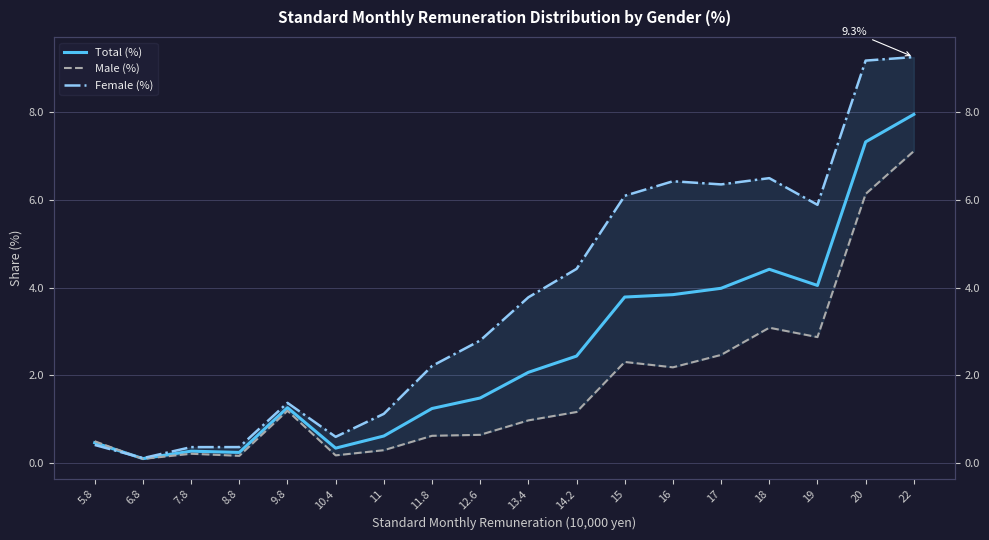

How many categories are shown in the chart?

18